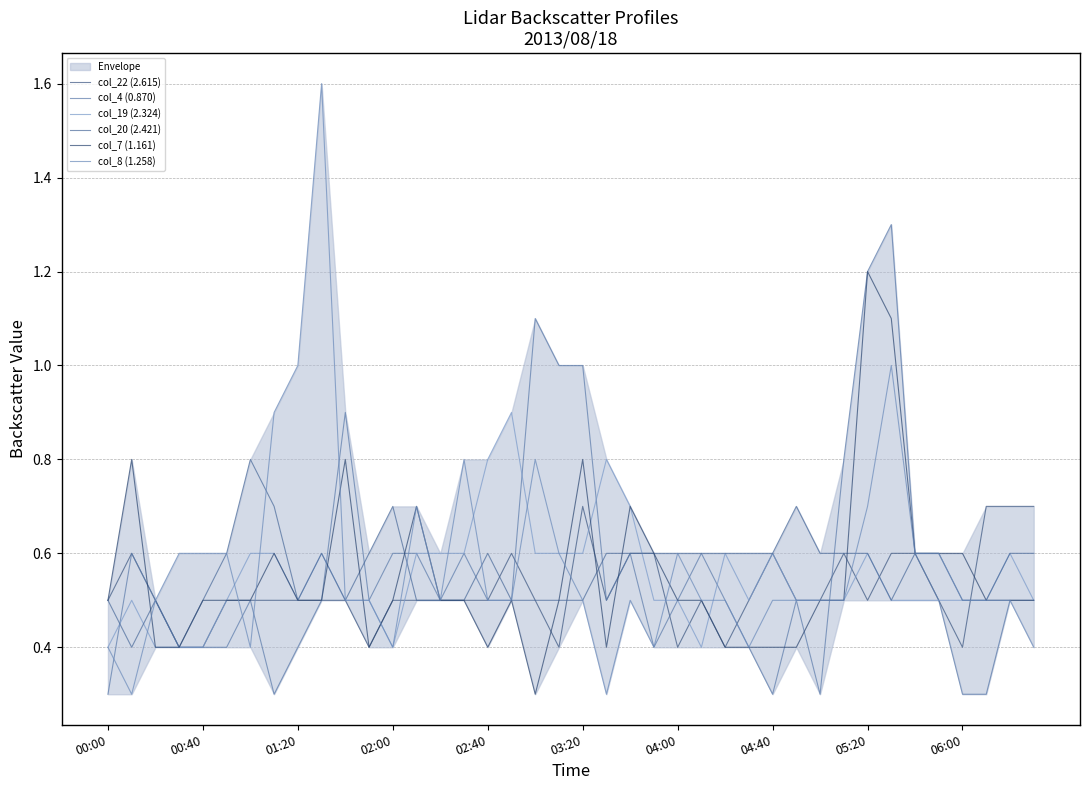

Which has a higher value, 18 or 01:20?

18